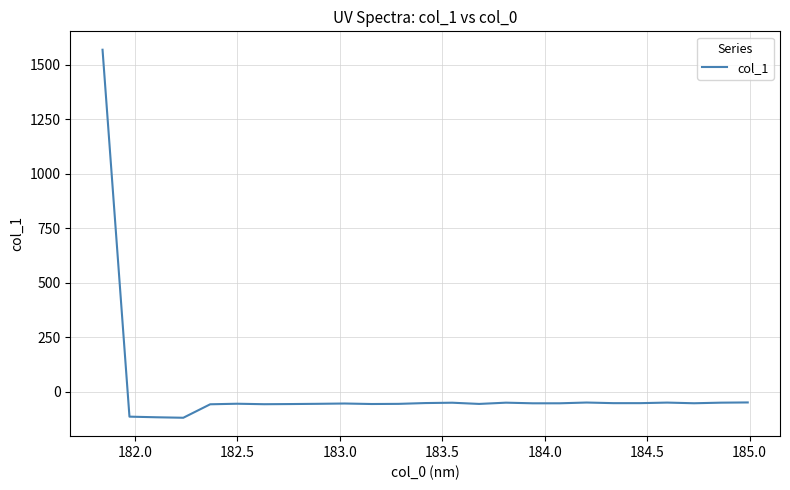

What is the minimum value shown in the chart?

-118.8